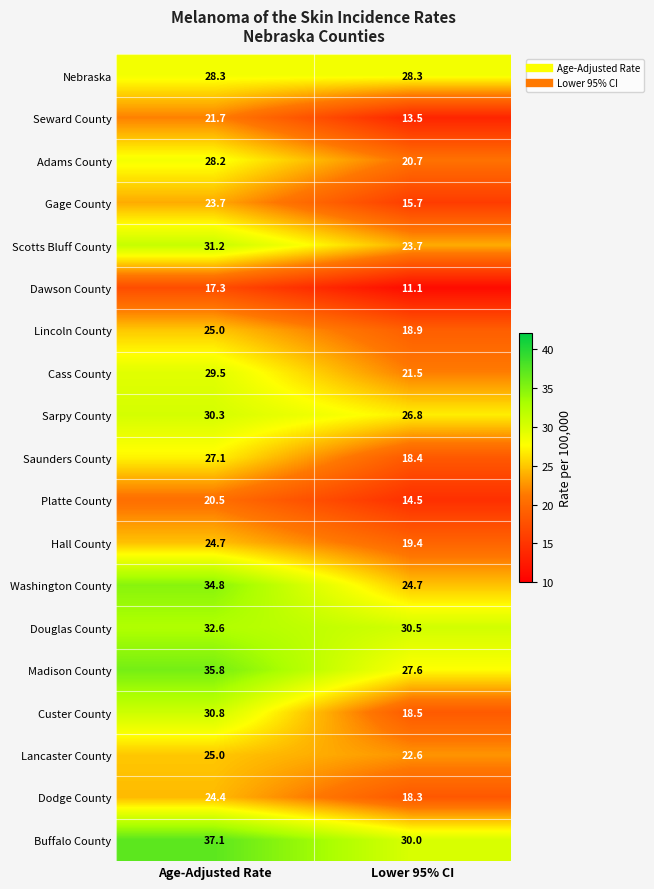

Which category has the lowest value across all series?

Lower 95% CI